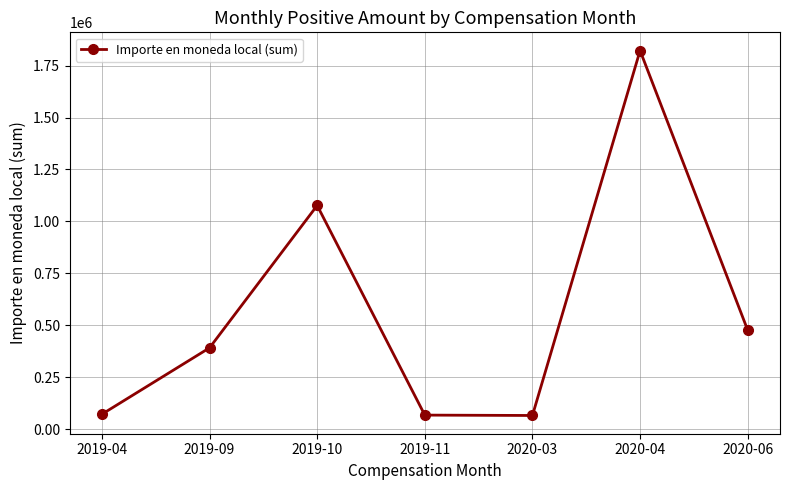

How many data points are less than 391876?

3